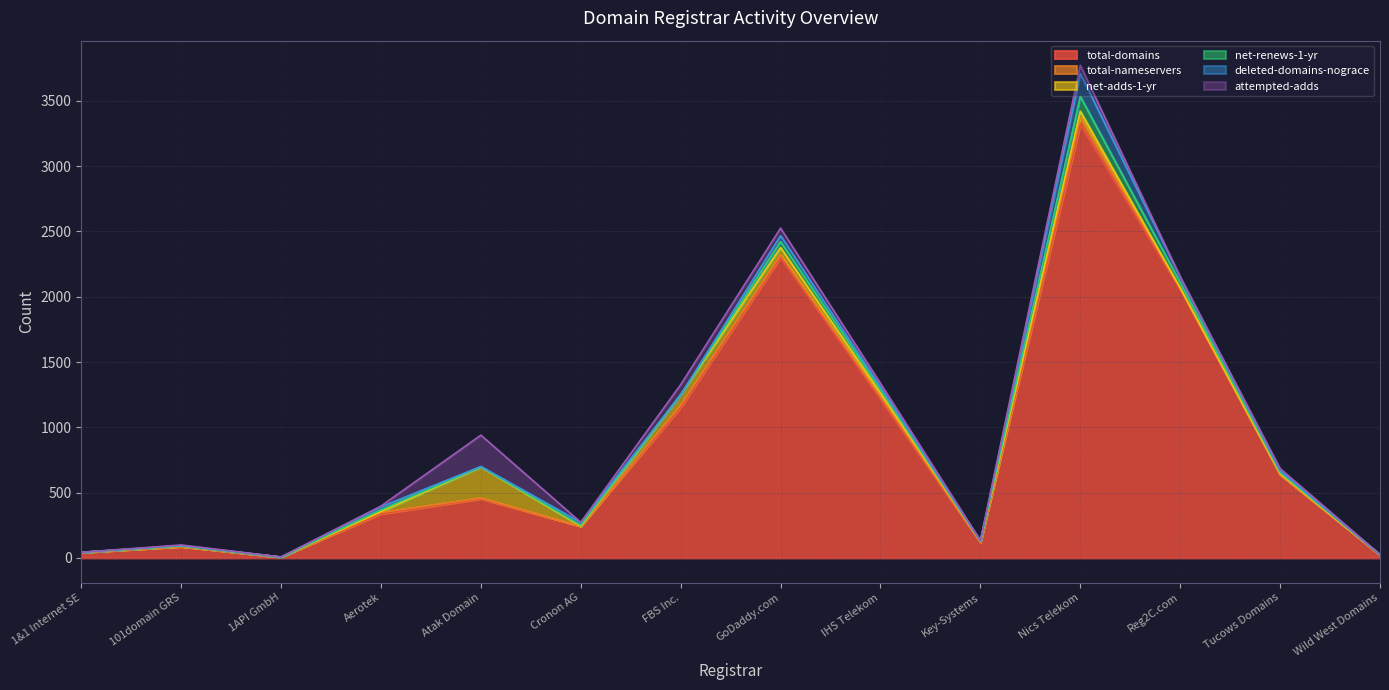

The attempted-adds series shows 6 at Tucows Domains. True or false?

False